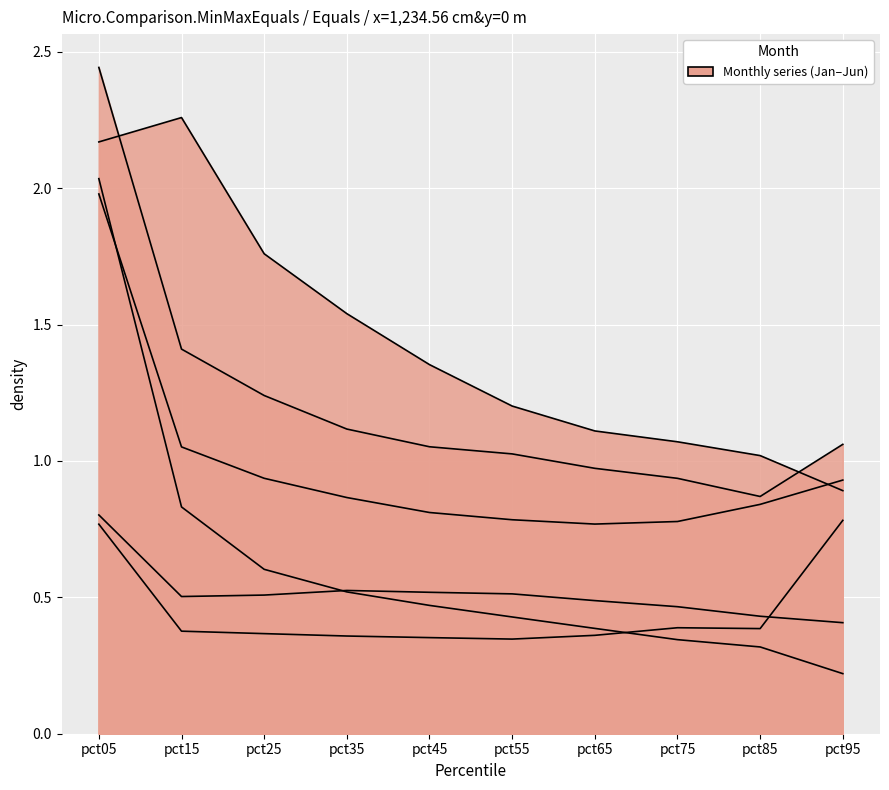

Between pct55 and pct95, which is larger?

pct55